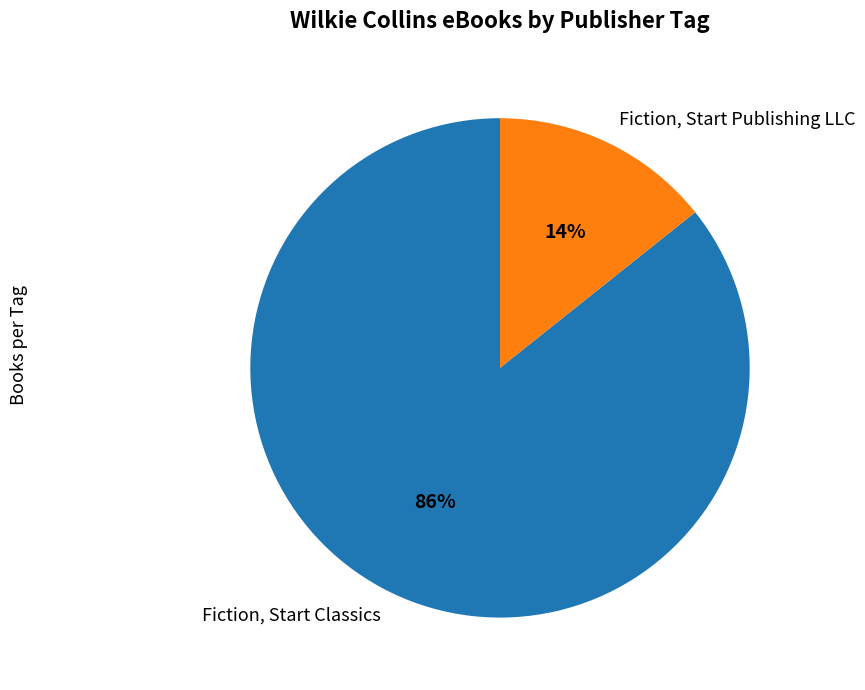

Which category has the smallest portion of the pie?

Fiction, Start Publishing LLC